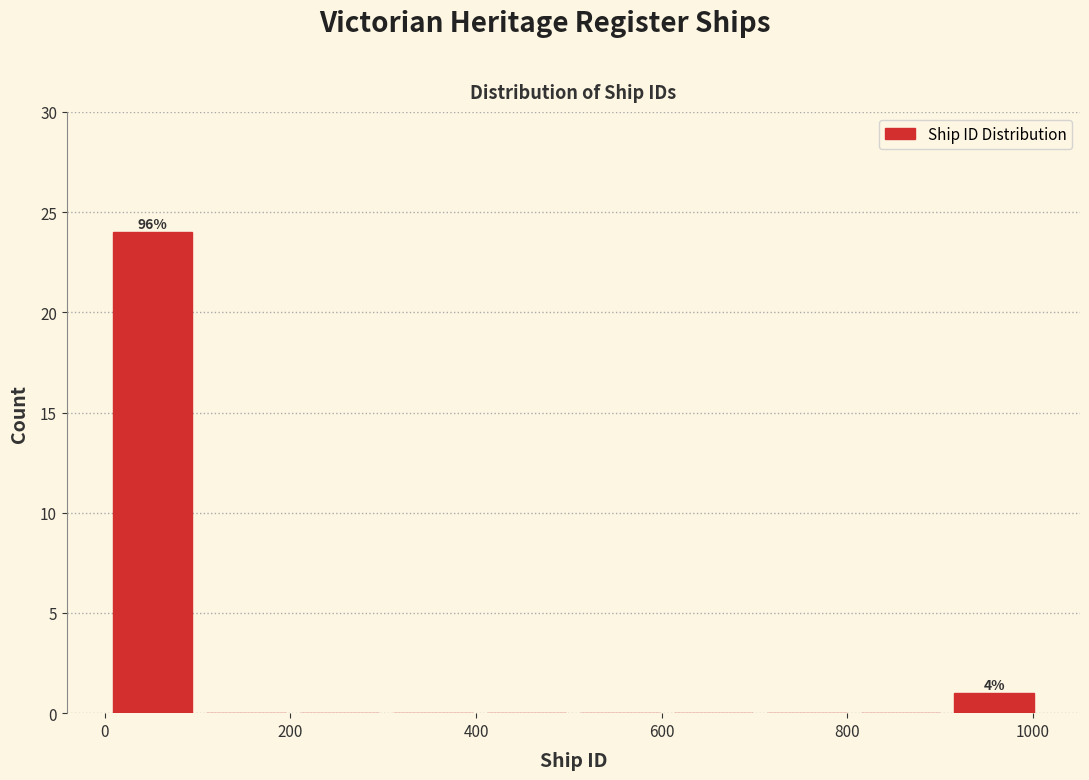

Over which range of the x-axis is the bar tallest?

0 to 100